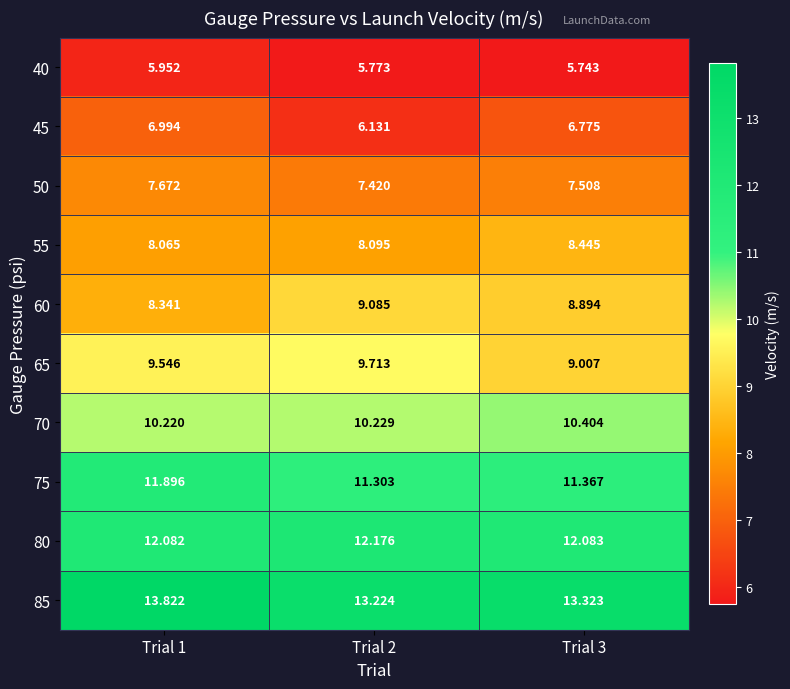

Which series has the widest spread of values?

45